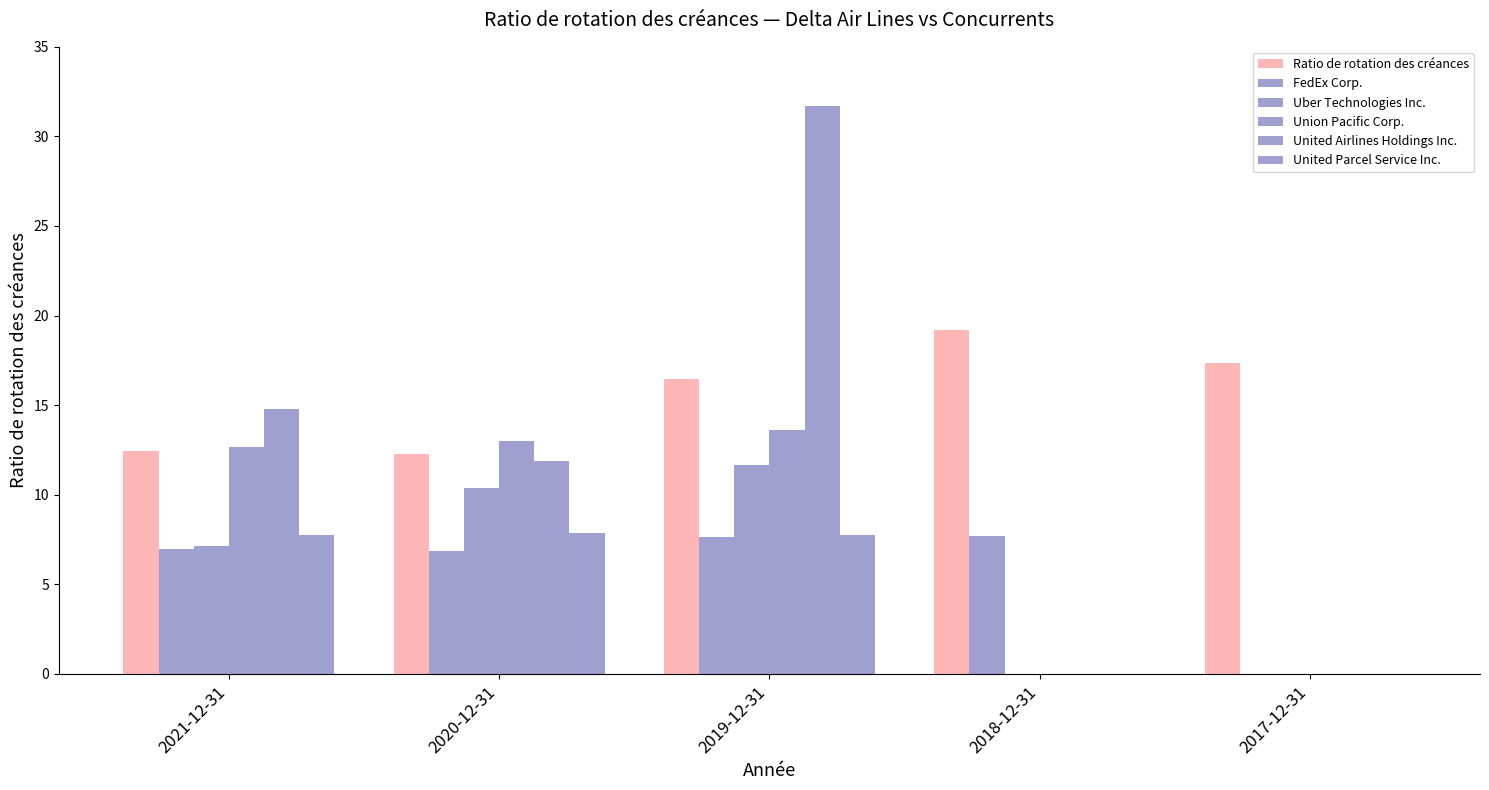

At 2019-12-31, list the series in order from largest to smallest.

United Airlines Holdings Inc., Ratio de rotation des créances, Union Pacific Corp., Uber Technologies Inc., United Parcel Service Inc., FedEx Corp.